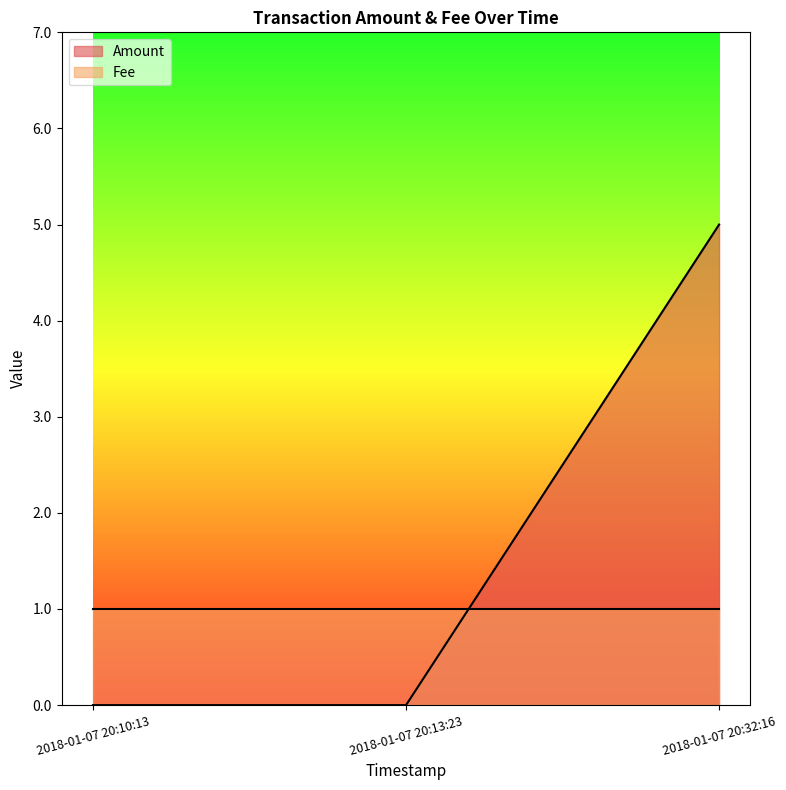

What is the difference between the maximum and second lowest values?

5